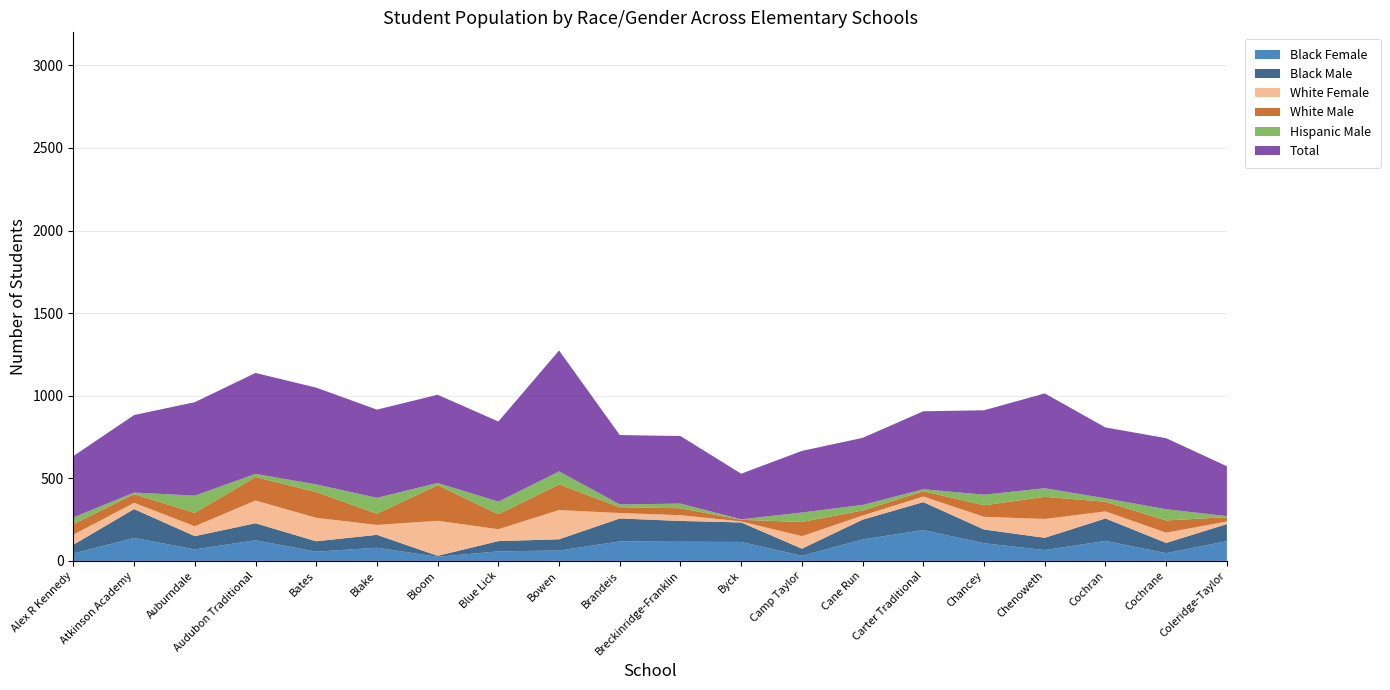

Reading right to left, transcribe all the data shown in this chart.

Black Male: 103	62	136	74	83	169	120	43	118	126	139	68	62	6	78	63	103	80	175	53
Black Female: 120	47	121	66	107	187	130	31	115	116	118	63	58	25	80	56	125	70	139	45
White Male: 26	74	58	134	70	32	30	86	10	42	35	155	91	215	68	156	142	81	52	64
White Female: 16	62	43	114	77	34	25	76	6	35	33	177	72	212	60	142	138	60	38	61
Hispanic Male: 6	68	21	52	64	12	34	57	3	28	17	79	76	14	96	46	19	104	10	40
Total: 302	430	429	574	511	472	406	373	276	409	420	732	485	534	534	586	611	566	469	372